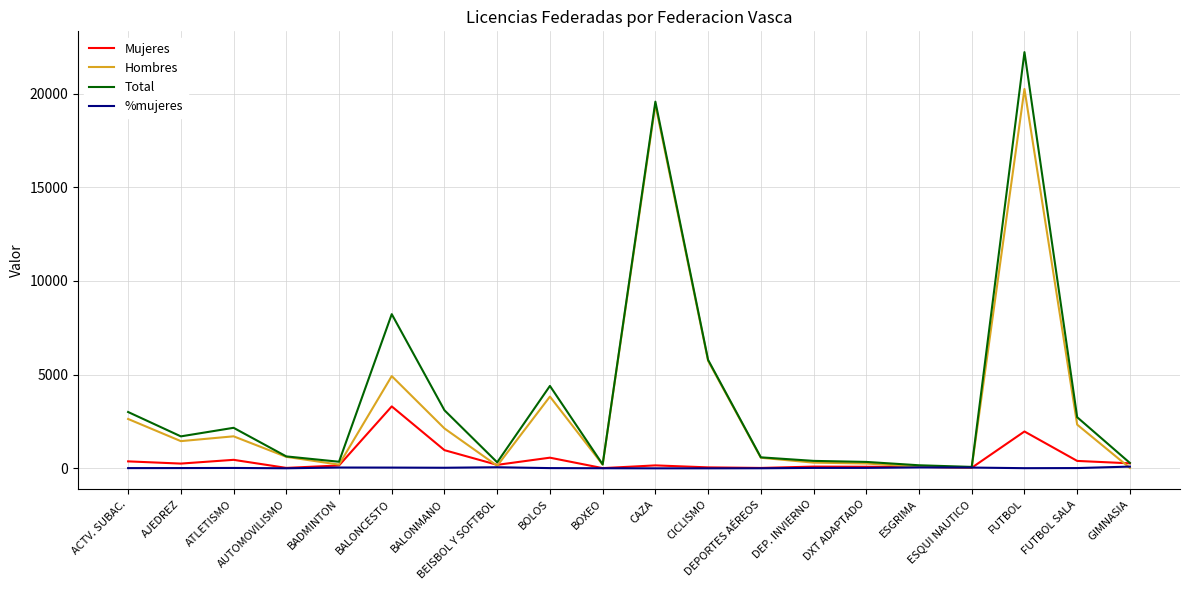

What is the greatest value displayed?

22209.0